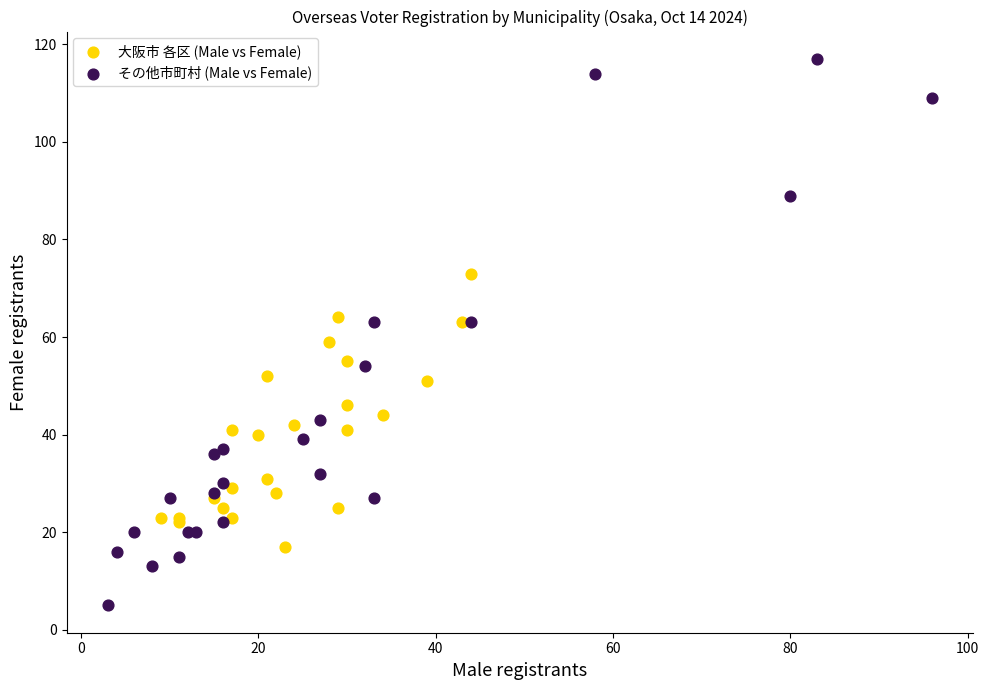

Which series contains the lowest Y value?

その他市町村 (Male vs Female)